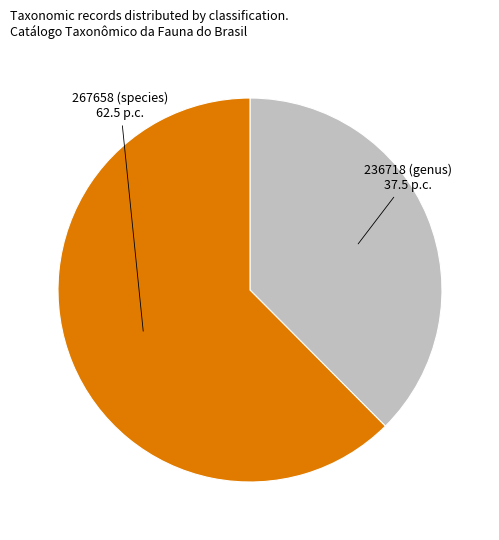

Is there a majority slice in this chart?

Yes